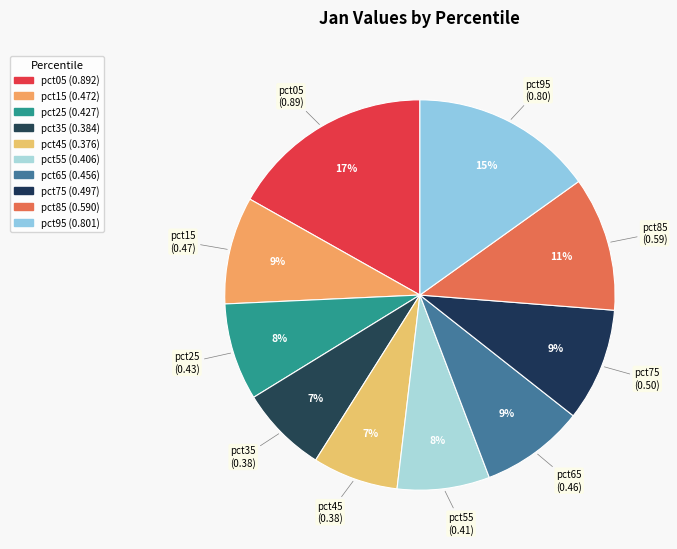

How much of the chart is everything except pct95?

84.9%